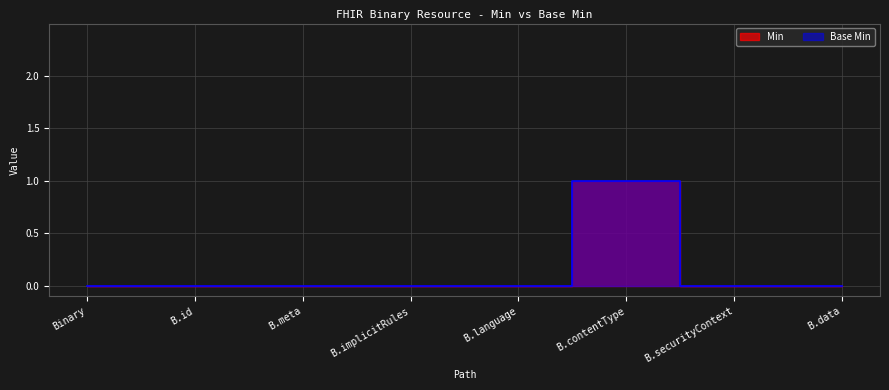

Is the value of Min at B.id greater than the value of Base Min at B.meta?

No